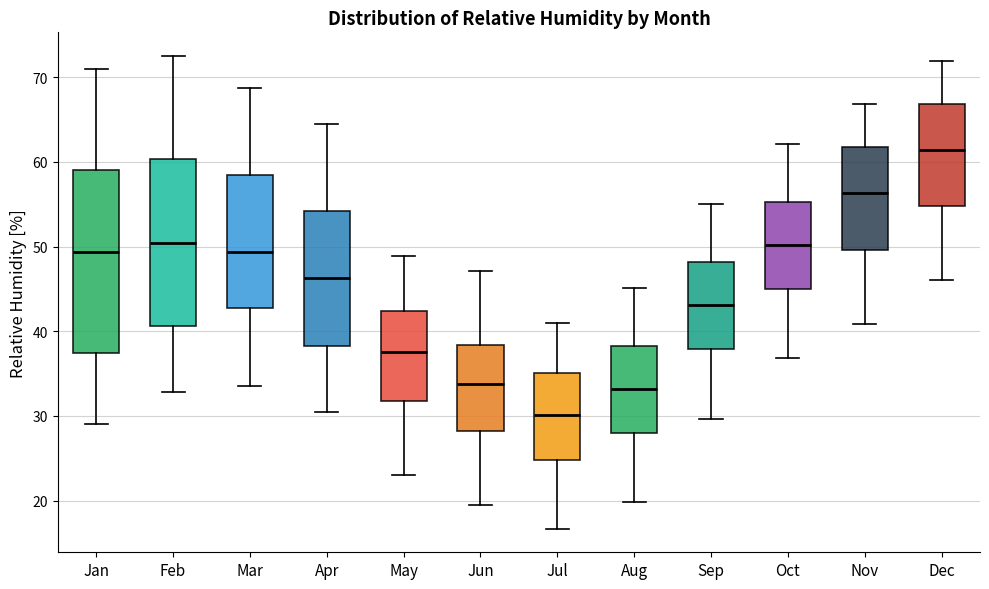

Reading left to right, read every box against the y-axis: the position of its median line, the range the box covers, and the ends of its whiskers. The values are not printed on the chart, so give them approximately, as read against the axis.

Jan: median 49, box 37 to 59, whiskers 29 to 71
Feb: median 50, box 41 to 60, whiskers 33 to 73
Mar: median 49, box 43 to 58, whiskers 34 to 69
Apr: median 46, box 38 to 54, whiskers 31 to 65
May: median 38, box 32 to 42, whiskers 23 to 49
Jun: median 34, box 28 to 38, whiskers 20 to 47
Jul: median 30, box 25 to 35, whiskers 17 to 41
Aug: median 33, box 28 to 38, whiskers 20 to 45
Sep: median 43, box 38 to 48, whiskers 30 to 55
Oct: median 50, box 45 to 55, whiskers 37 to 62
Nov: median 56, box 50 to 62, whiskers 41 to 67
Dec: median 61, box 55 to 67, whiskers 46 to 72